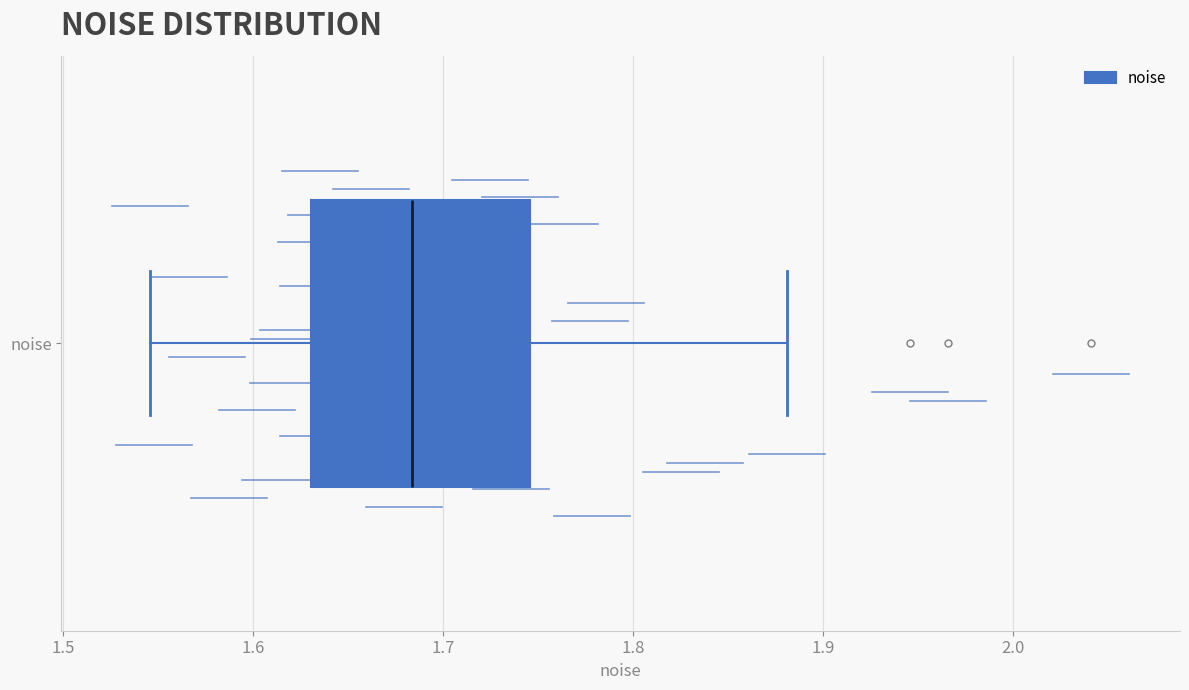

Read this box plot against the x-axis: the position of the median line, the range covered by the box, and the ends of both whiskers. The values are not printed on the chart, so give them approximately, as read against the axis.

median 1.68, box 1.63 to 1.75, whiskers 1.55 to 1.88